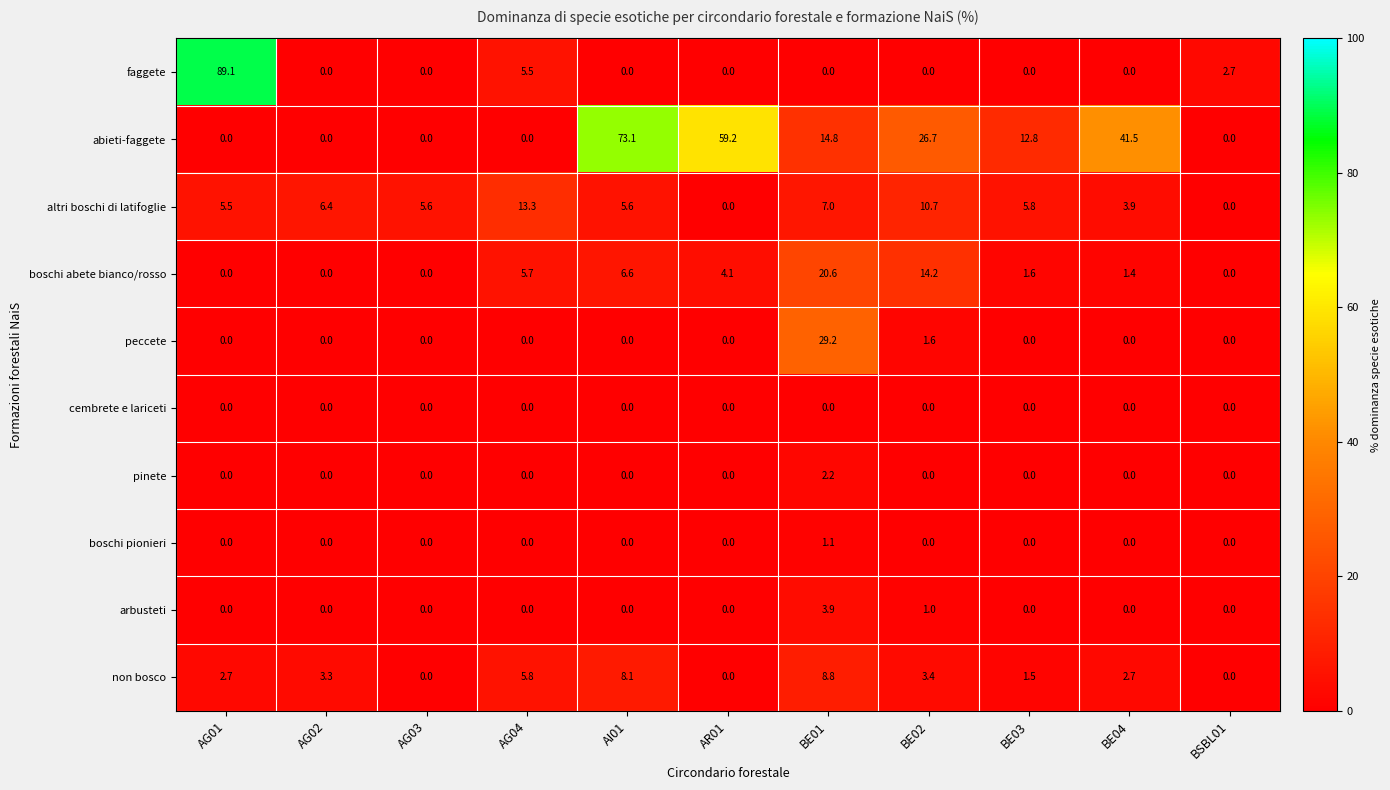

Which category has the highest value in the boschi pionieri series?

BE01